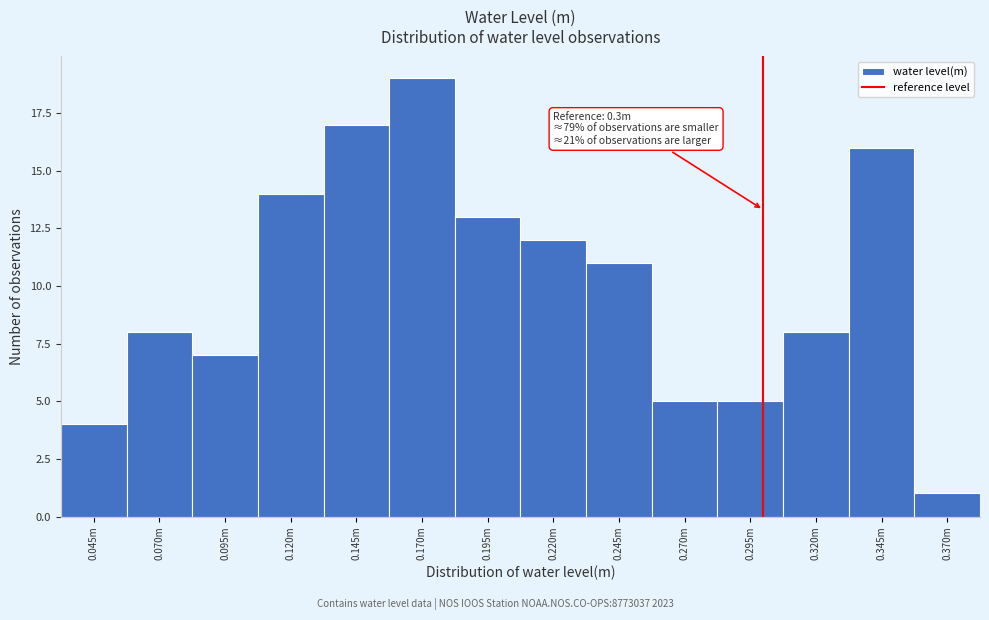

Reading left to right, extract all data points from this chart.

0.045m=4	0.070m=8	0.095m=7	0.120m=14	0.145m=17	0.170m=19	0.195m=13	0.220m=12	0.245m=11	0.270m=5	0.295m=5	0.320m=8	0.345m=16	0.370m=1